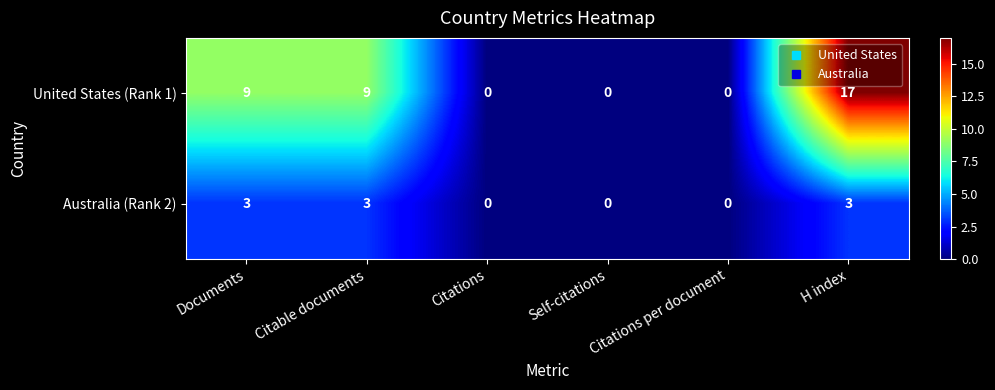

At which category is the sum across all series the highest?

H index